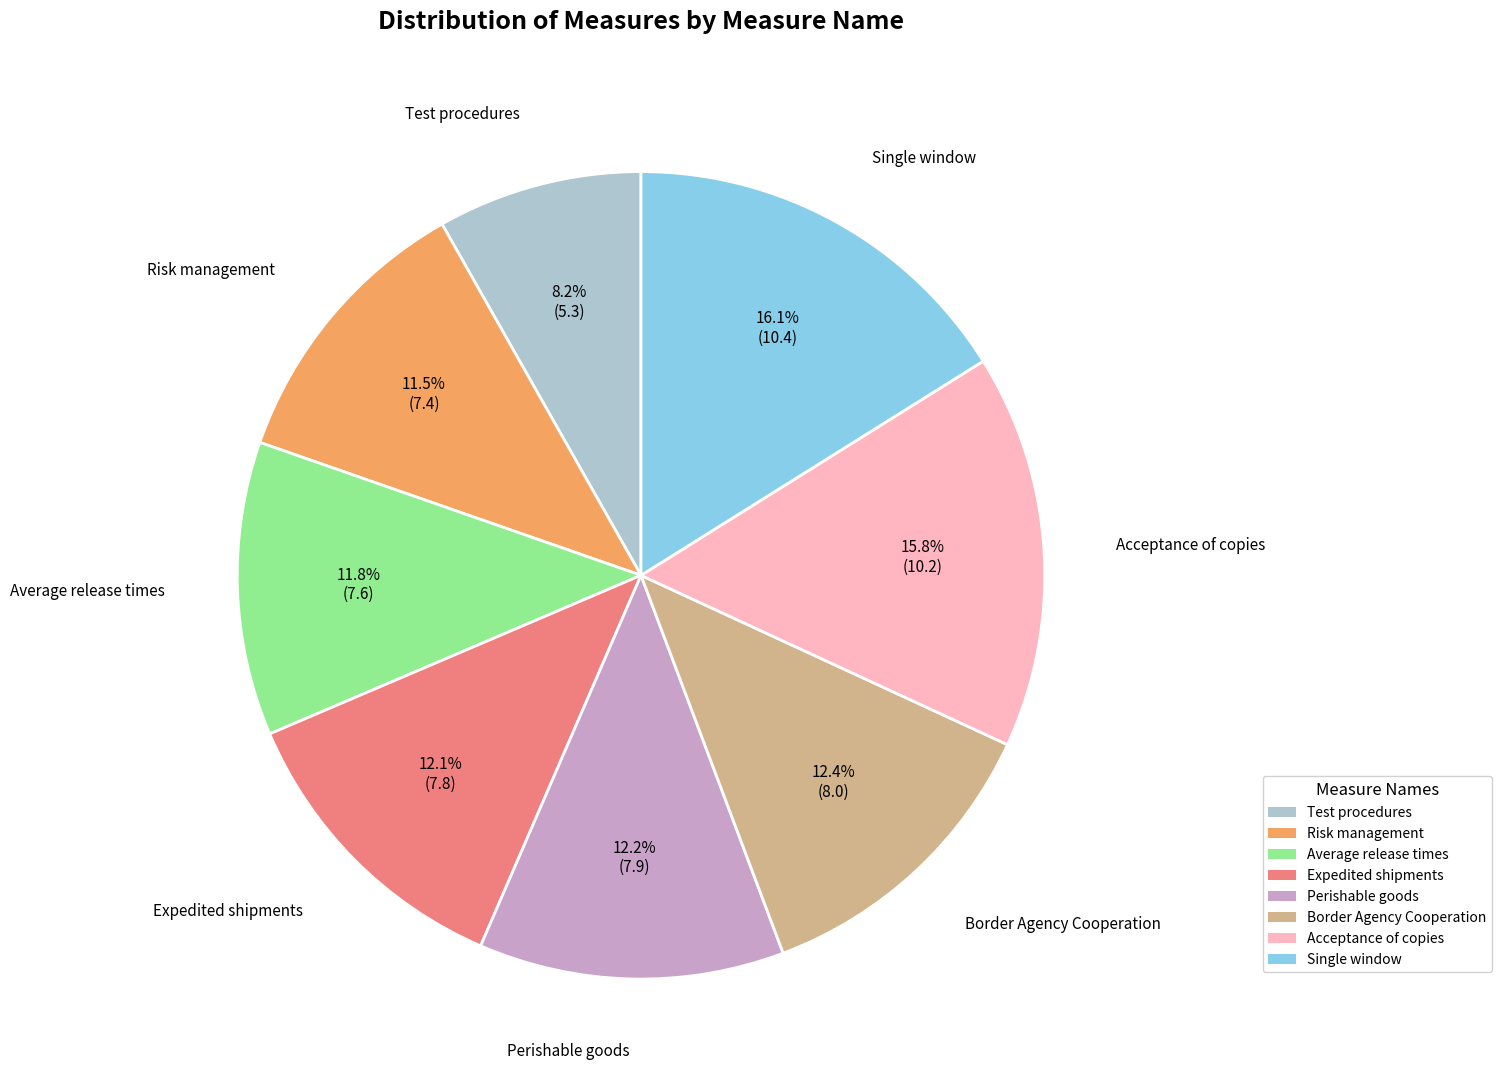

What is the smallest slice in the pie chart?

Test procedures